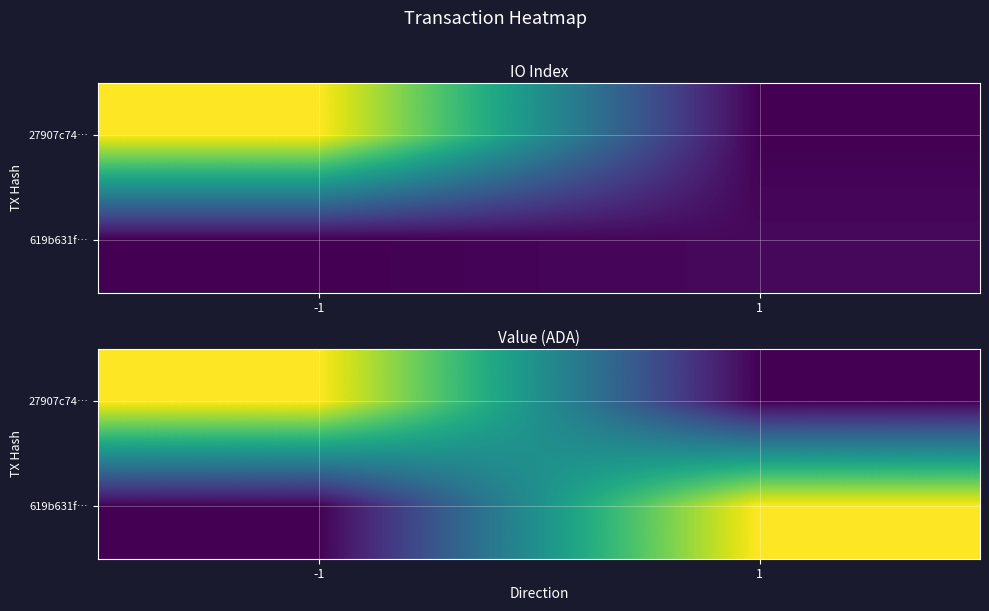

Count the number of categories in the chart.

2